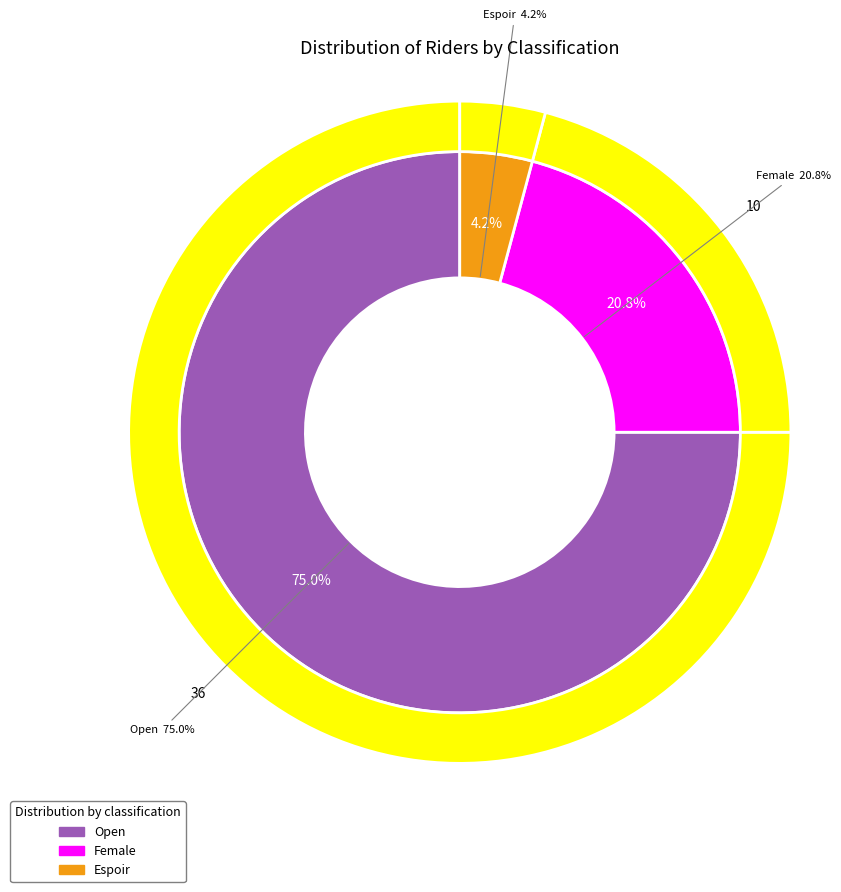

Which has a higher value, Espoir or Open?

Open